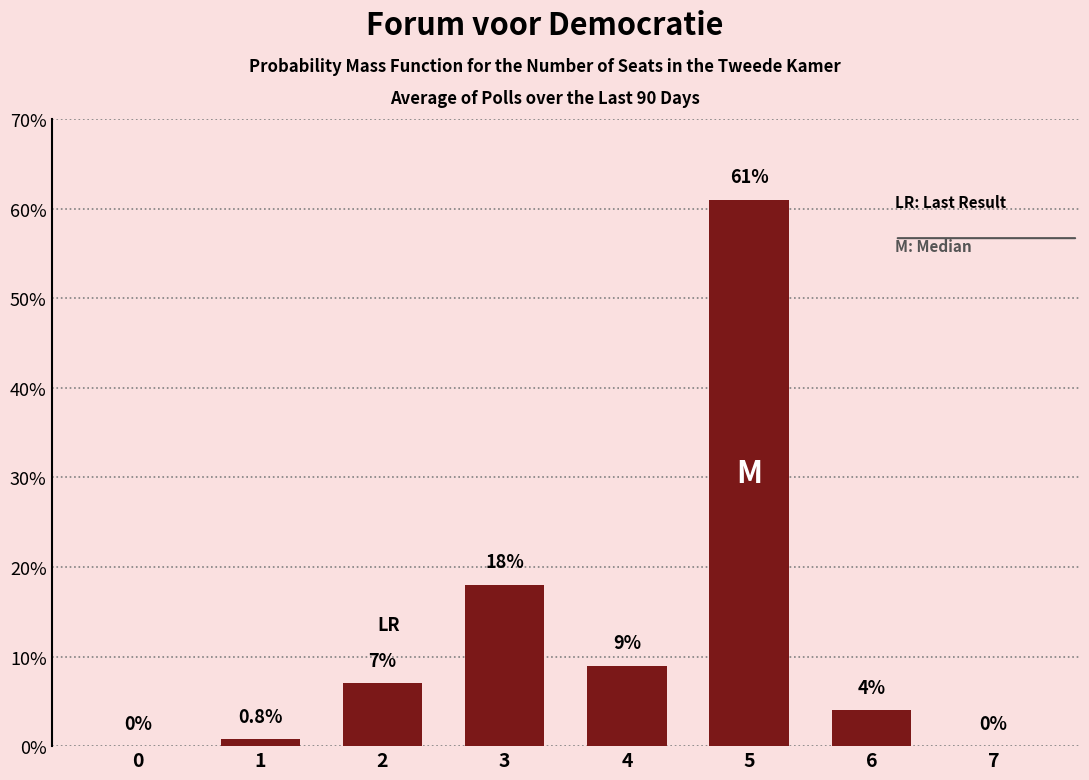

What is the change in value from 2 to 7?

-7.0